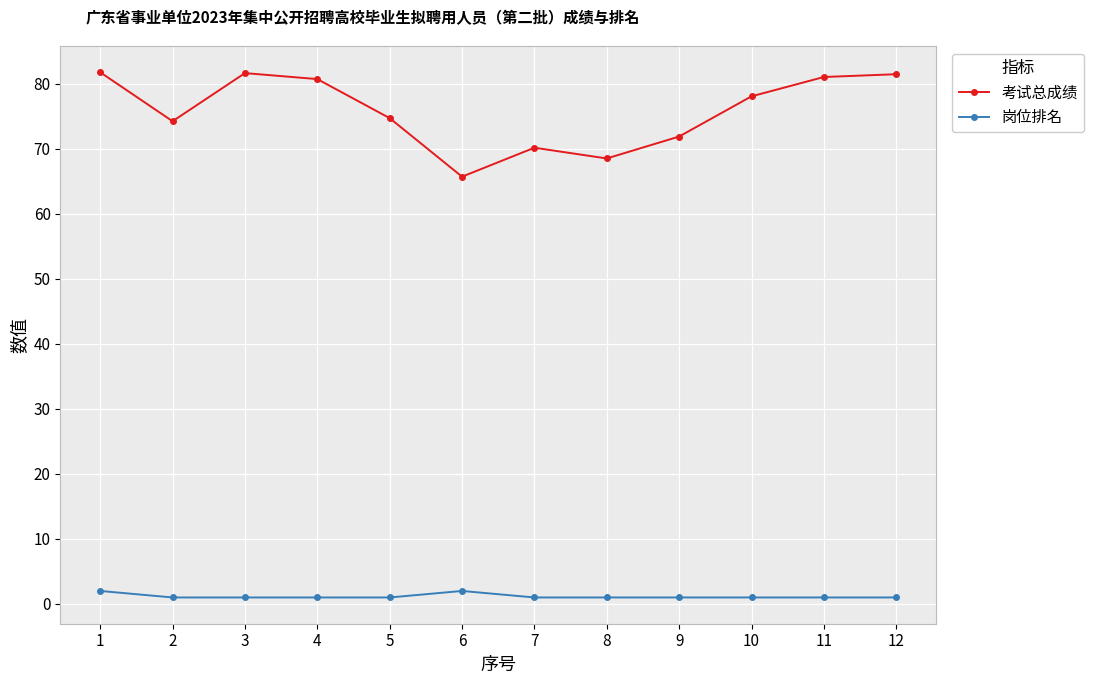

How many values in the 考试总成绩 series are below 78?

6